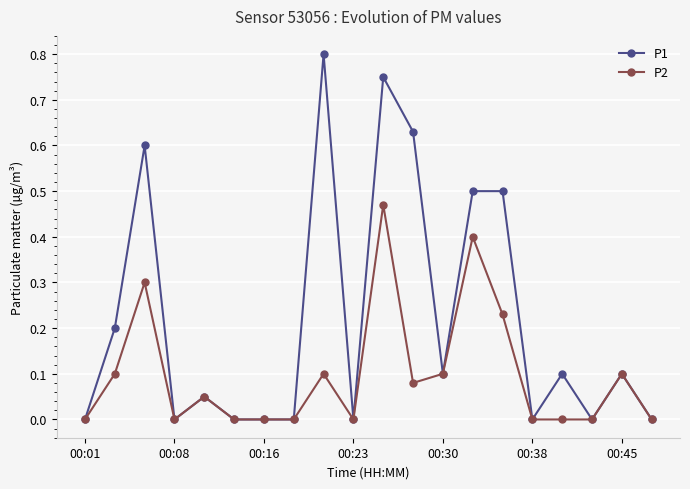

Which series has the largest total across all categories?

P1